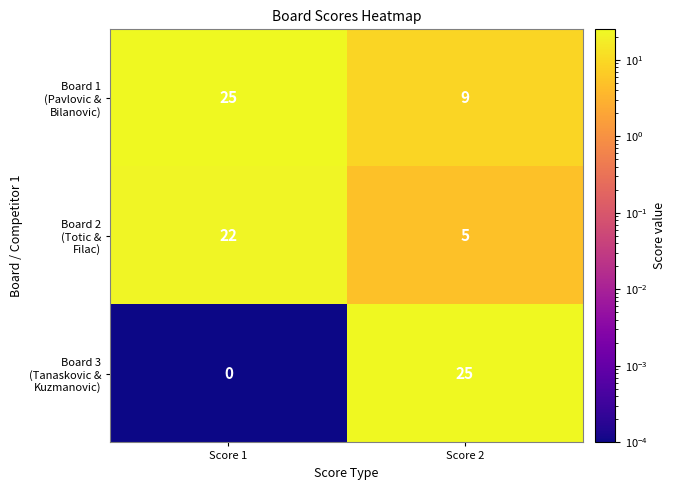

What is the spread (max minus min) of values at Score 1?

25